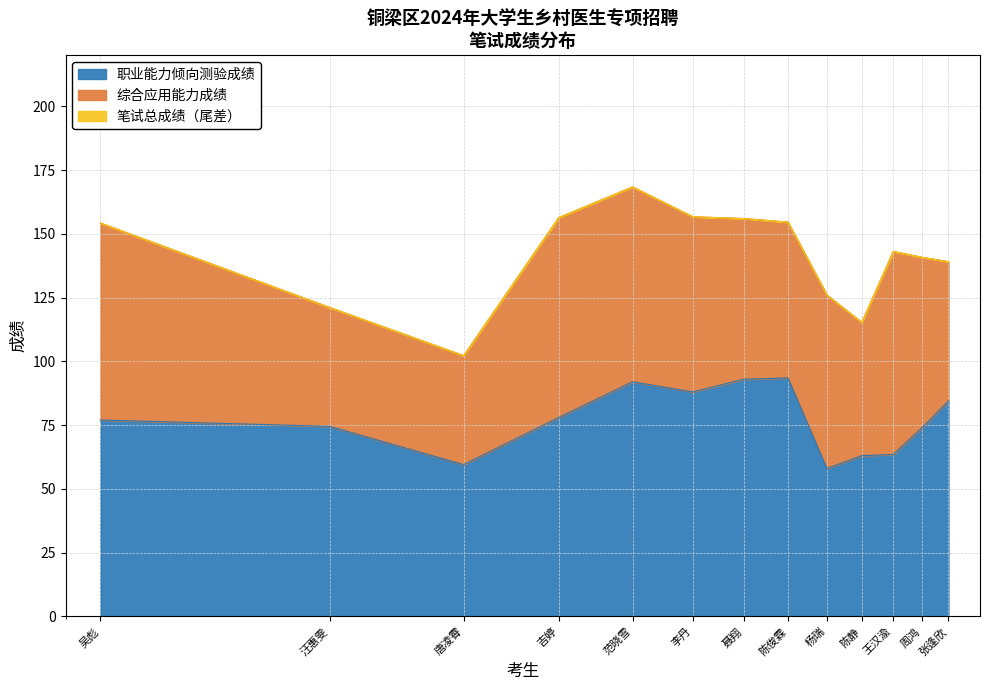

True or false: 笔试总成绩 and 职业能力倾向测验成绩 intersect in this chart.

False